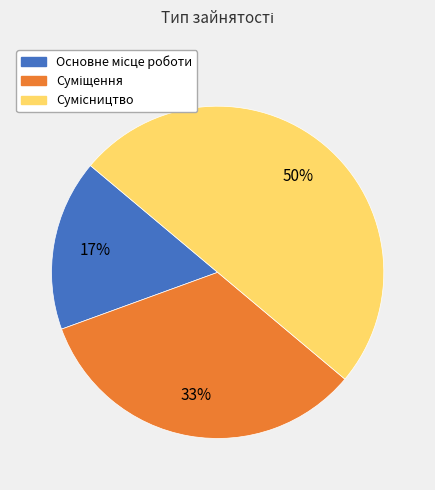

To the nearest percent, what is the difference between the largest and smallest slice percentages?

33%